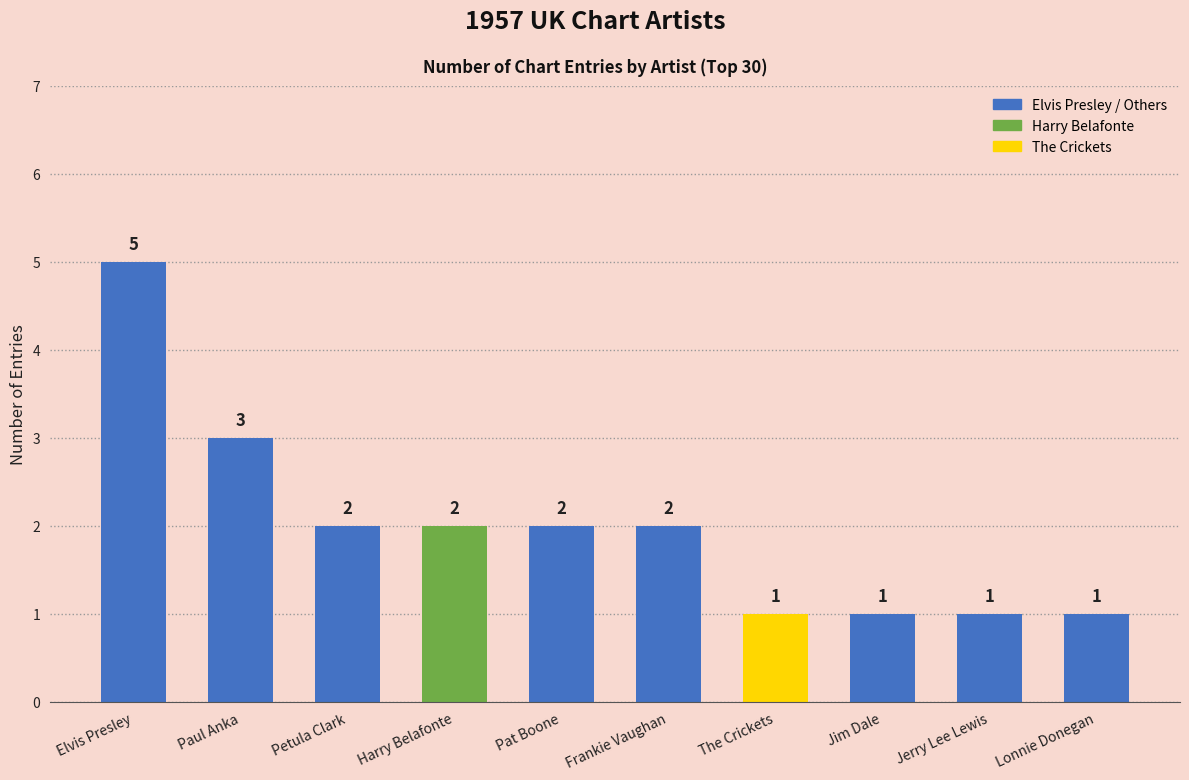

At which label does the data first exceed 2?

Elvis Presley